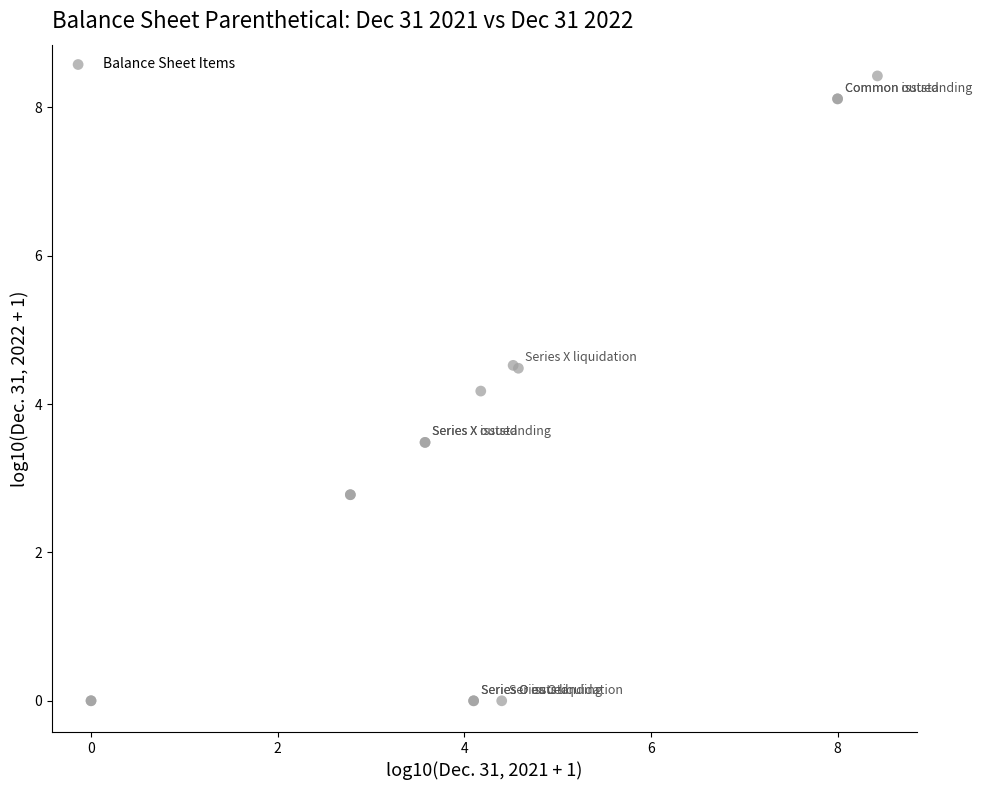

What Y value in the scatter plot is closest to 4?

4.2